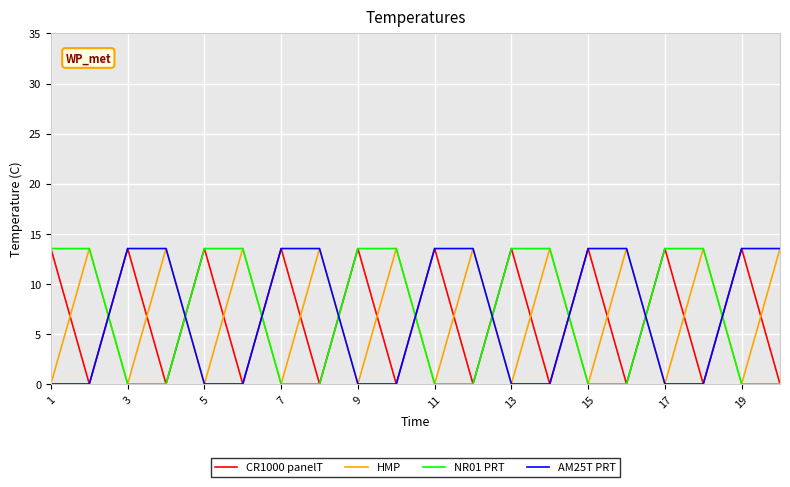

What is the maximum value for HMP?

13.5